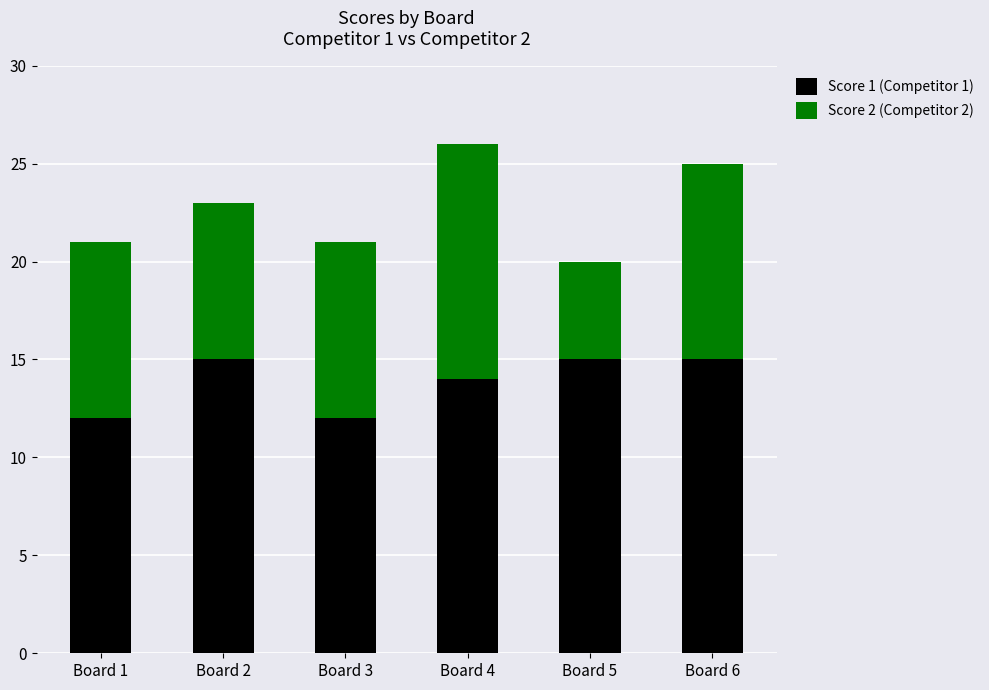

True or false: Score 1 (Competitor 1) has a value of 14 at Board 4.

True